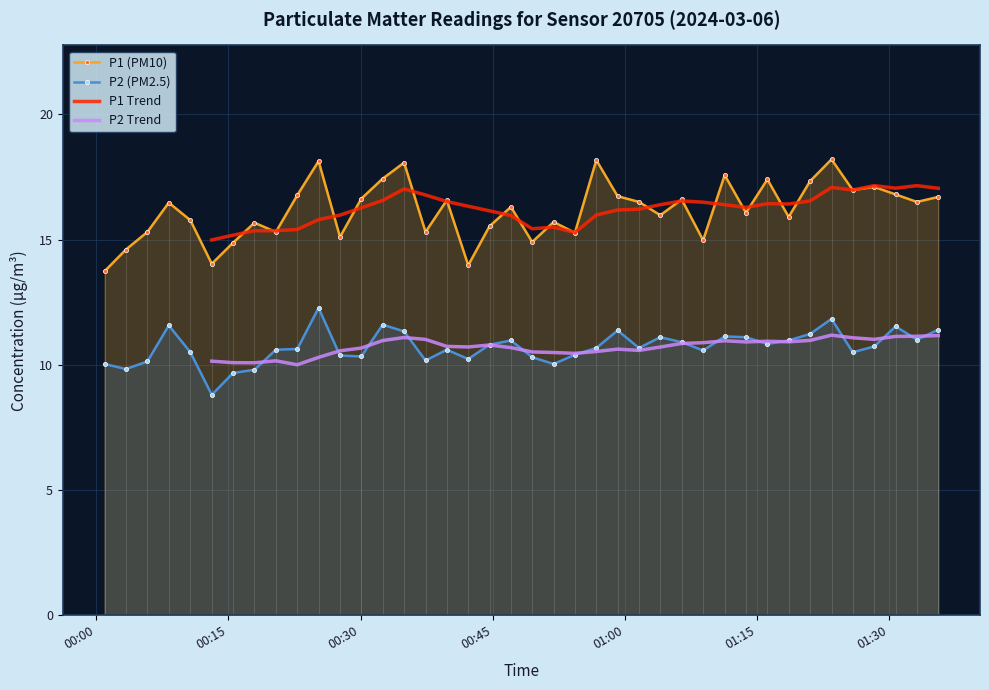

True or false: P1 (PM10) has more than 0 points higher than both neighbors.

True